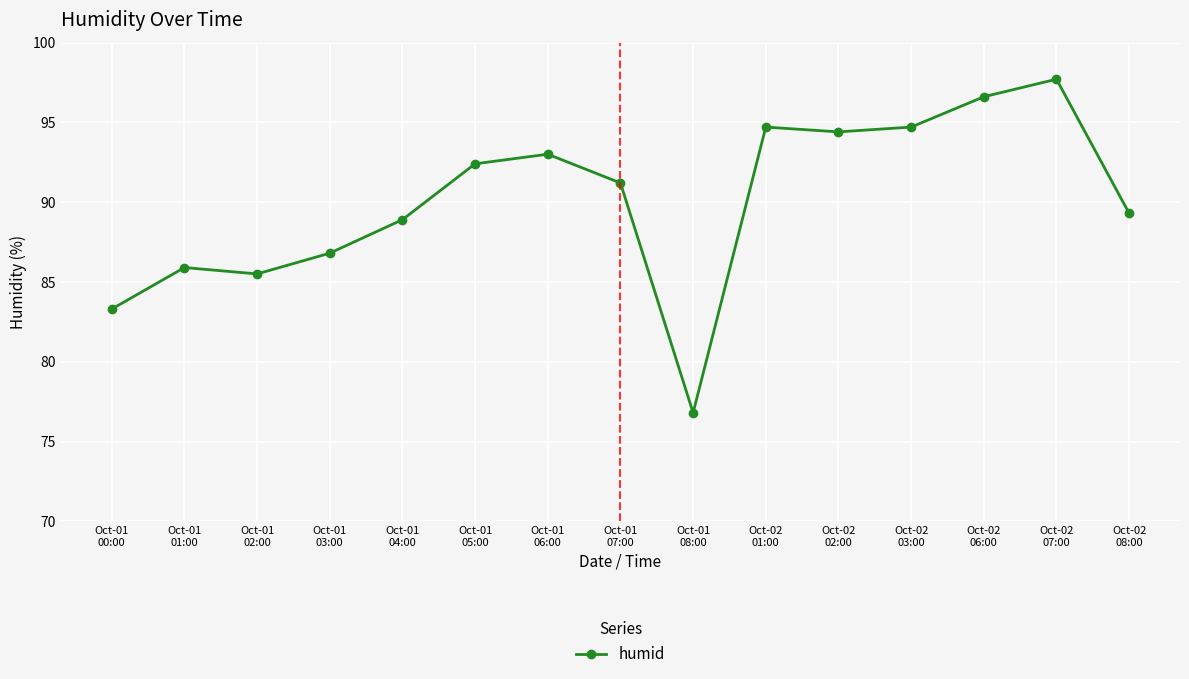

What is the minimum value shown in the chart?

76.8